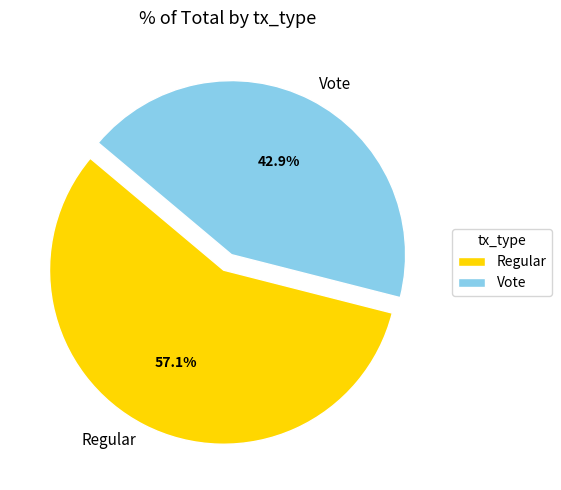

To the nearest percent, what is the difference between the Vote and Regular slice percentages?

14%